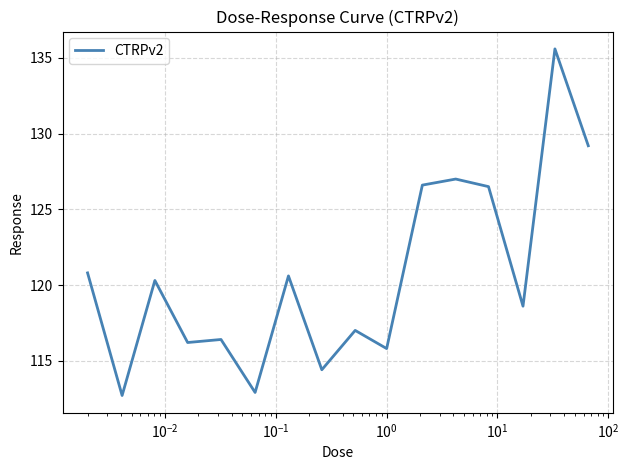

What is the minimum value shown in the chart?

112.7